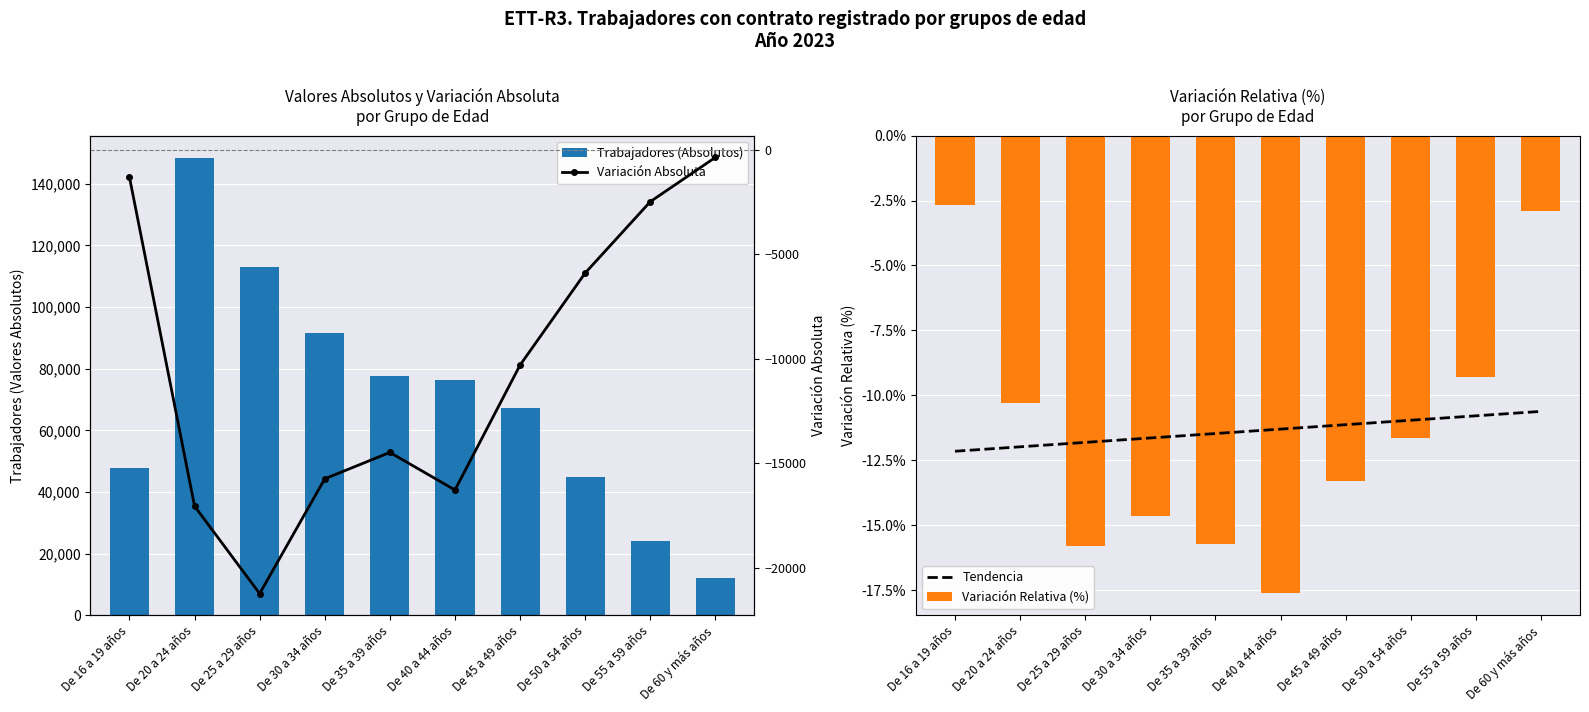

The value of Tendencia at De 35 a 39 años is -7.5. True or false?

False